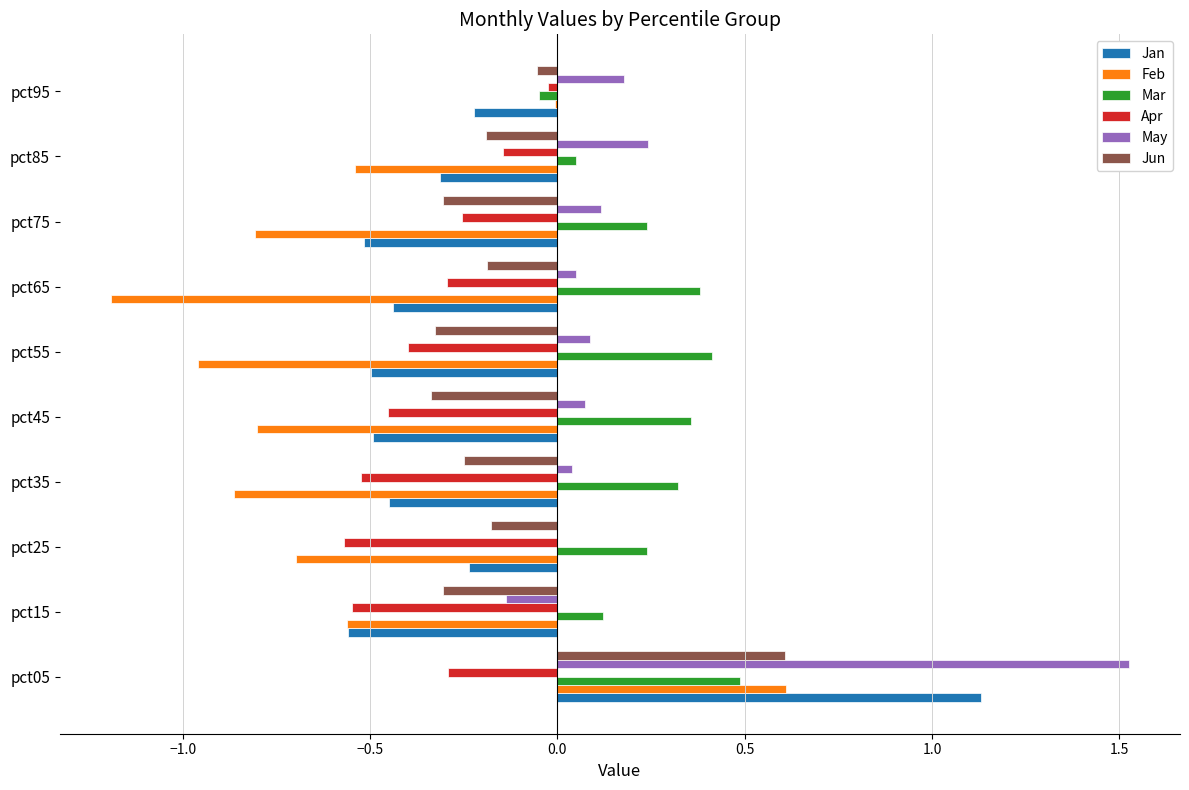

What is the sum of all Mar values?

2.6